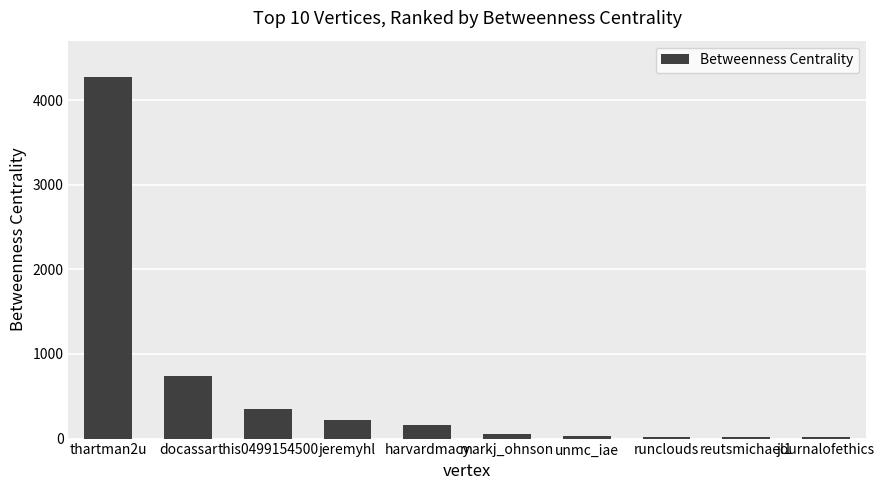

What is the change in value from docassar to unmc_iae?

-712.8